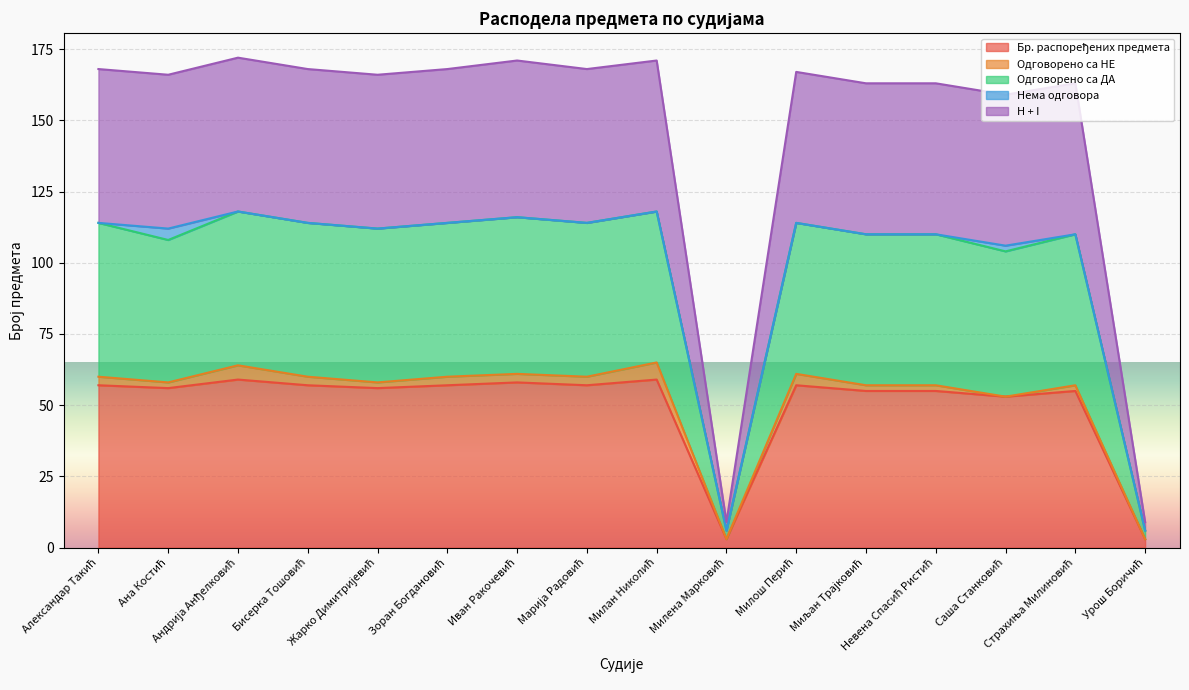

True or false: H + I has more than 0 points higher than both neighbors.

True